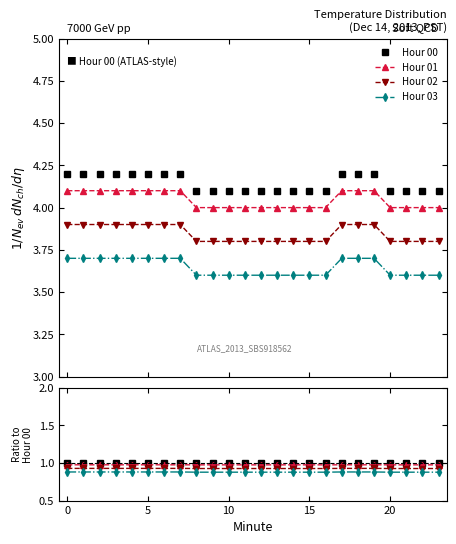

Is it true that Hour 01 equals 1.5 at 21?

False